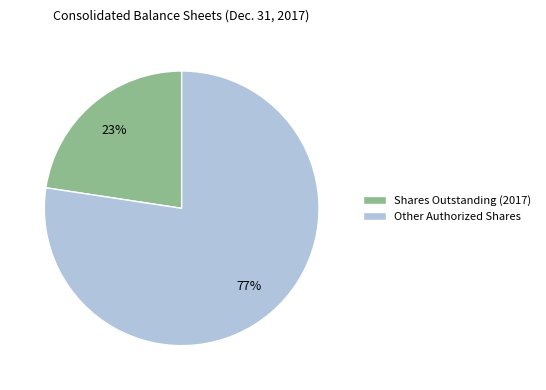

To the nearest percent, what is the combined percentage of Shares Outstanding (2017) and Other Authorized Shares?

100%